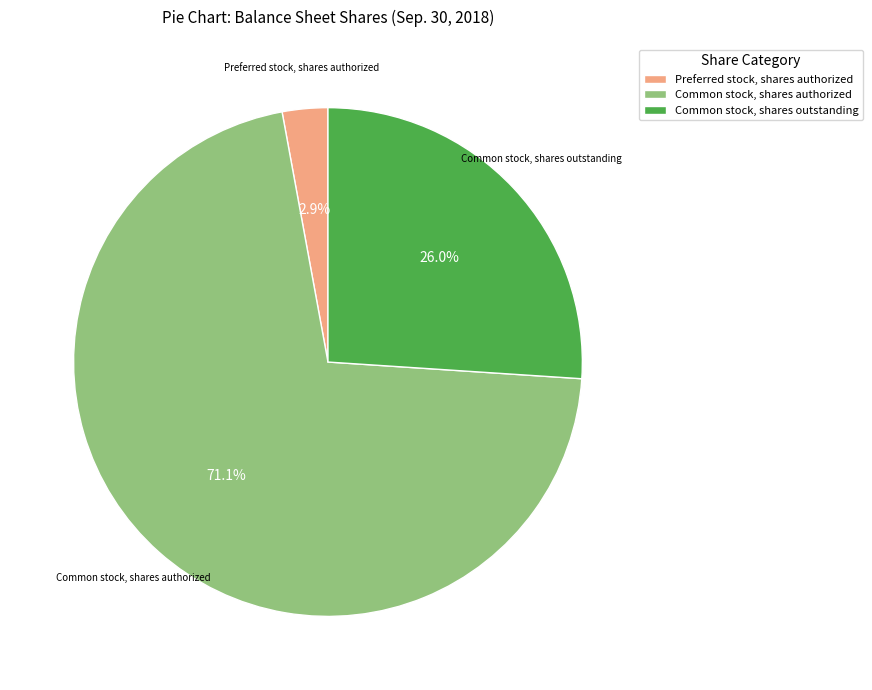

How many segments does this pie chart have?

3